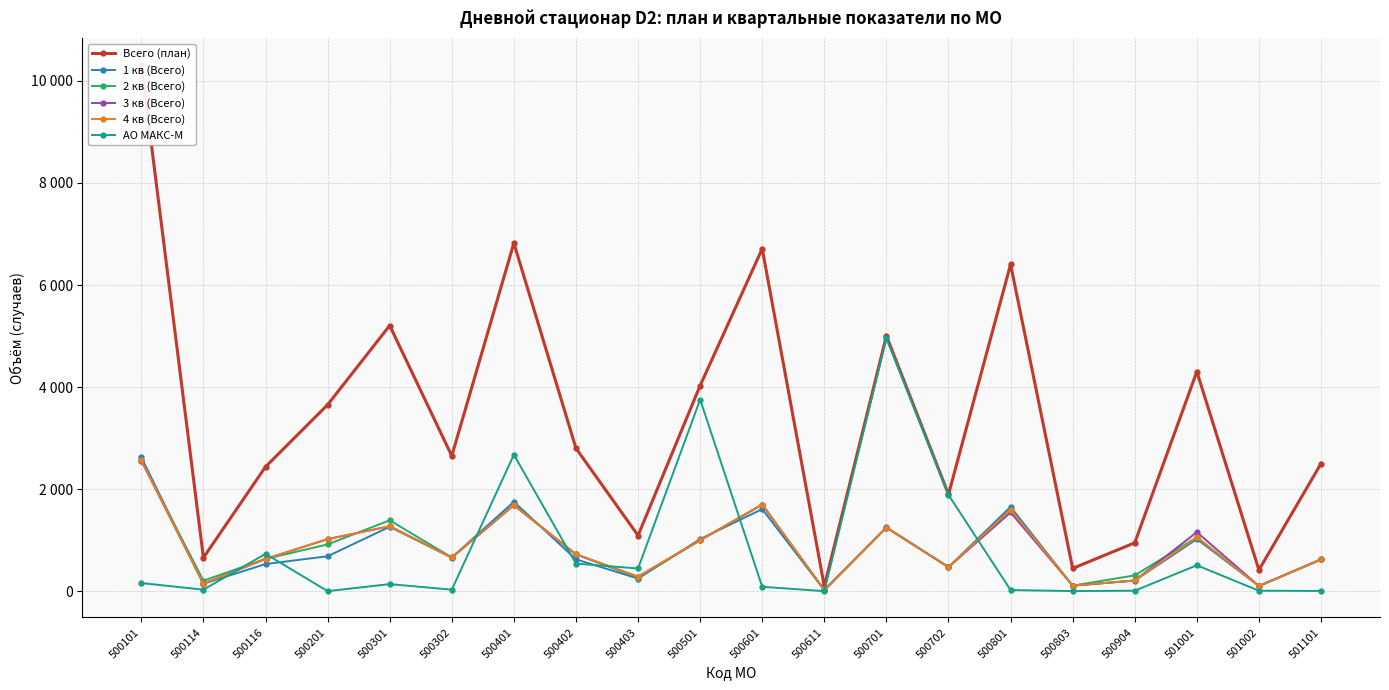

Where does the Всего (план) series first go above 2803?

500101